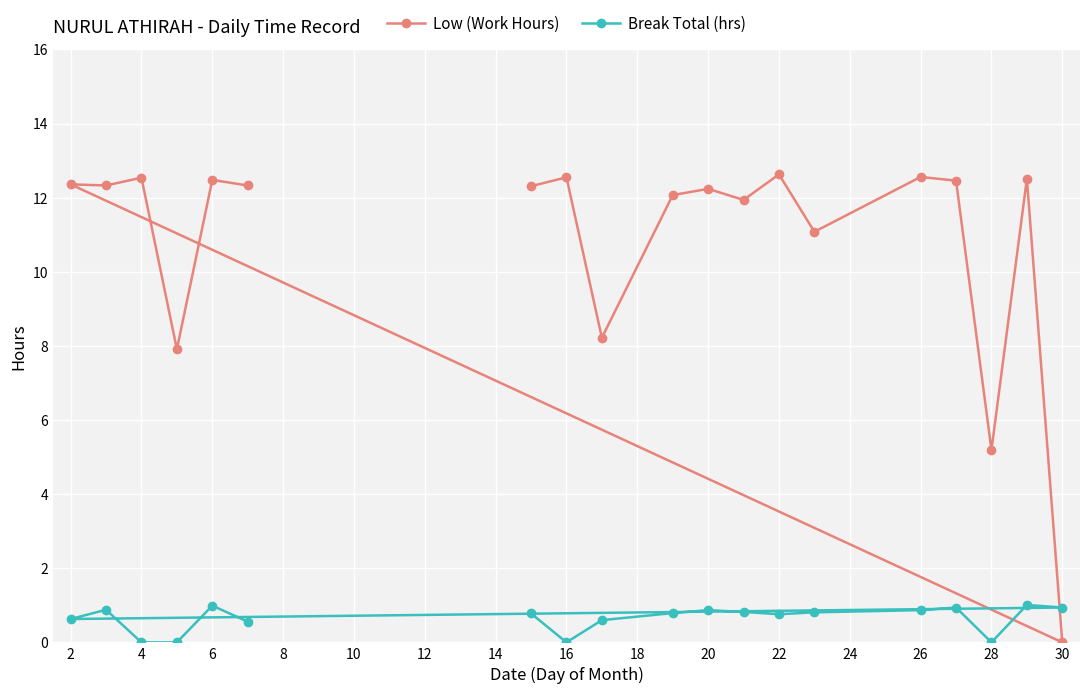

True or false: Break Total (hrs) and Low (Work Hours) cross at least once.

True